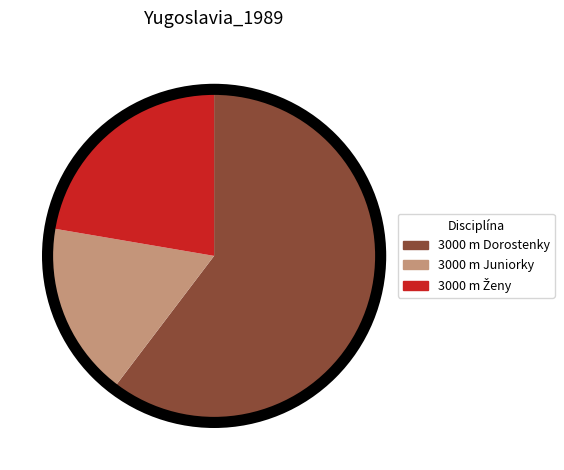

Do 3000 m Dorostenky and 3000 m Juniorky together represent more than half of the pie?

Yes